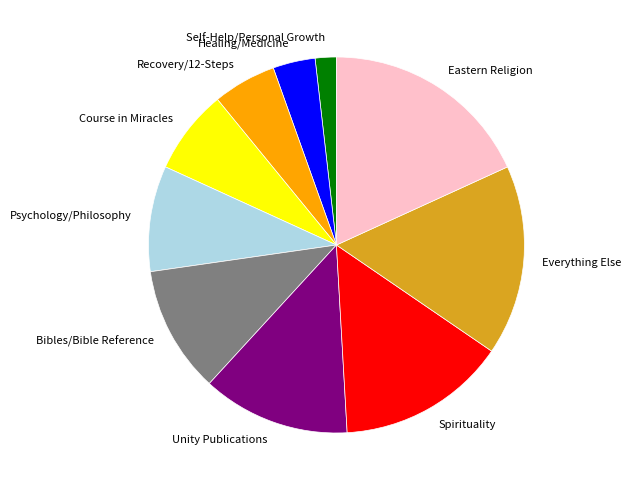

Is there any slice that represents more than half of the pie?

No